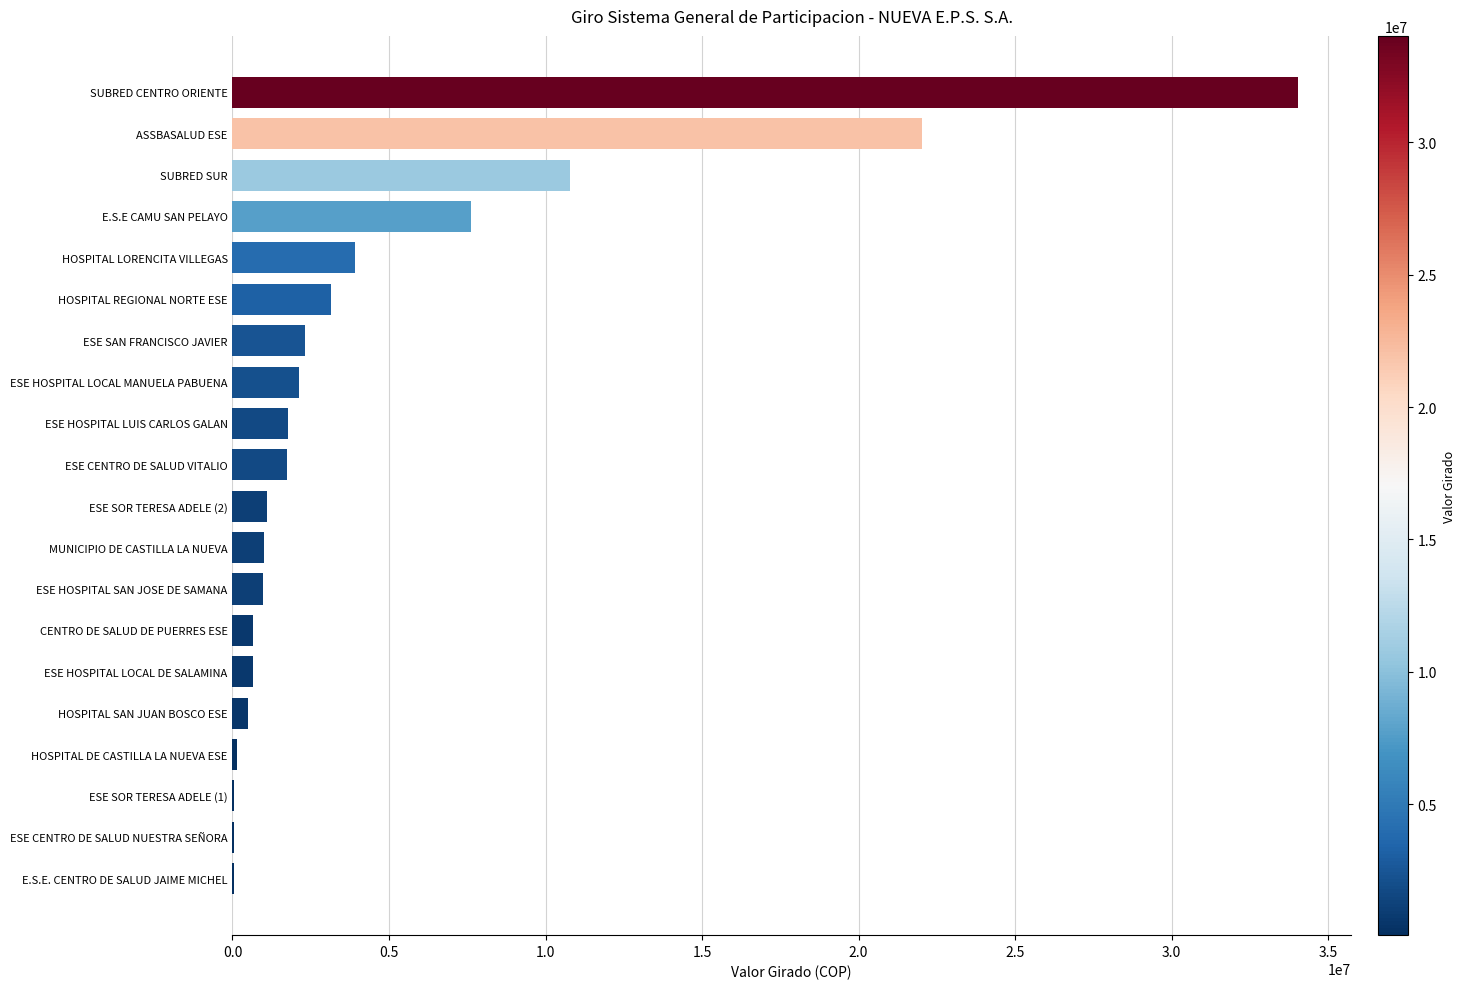

Approximately how many times larger is the value at ESE CENTRO DE SALUD VITALIO compared to ESE SAN FRANCISCO JAVIER?

0.7